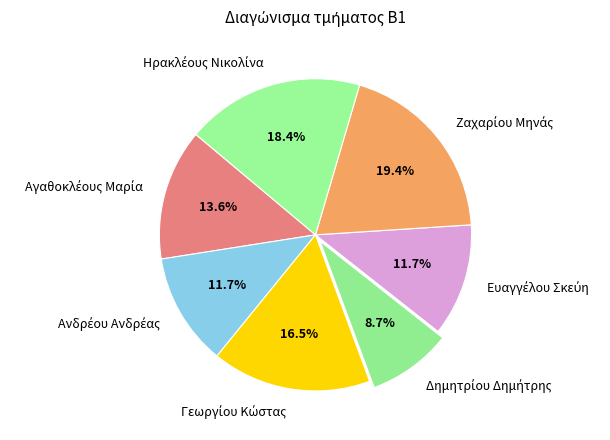

To the nearest percent, what is the difference between the largest and smallest slice percentages?

11%